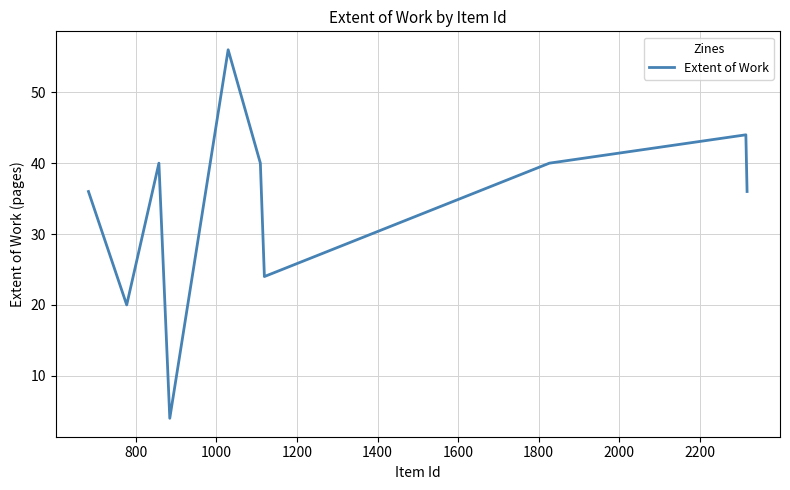

What is the average value?

34